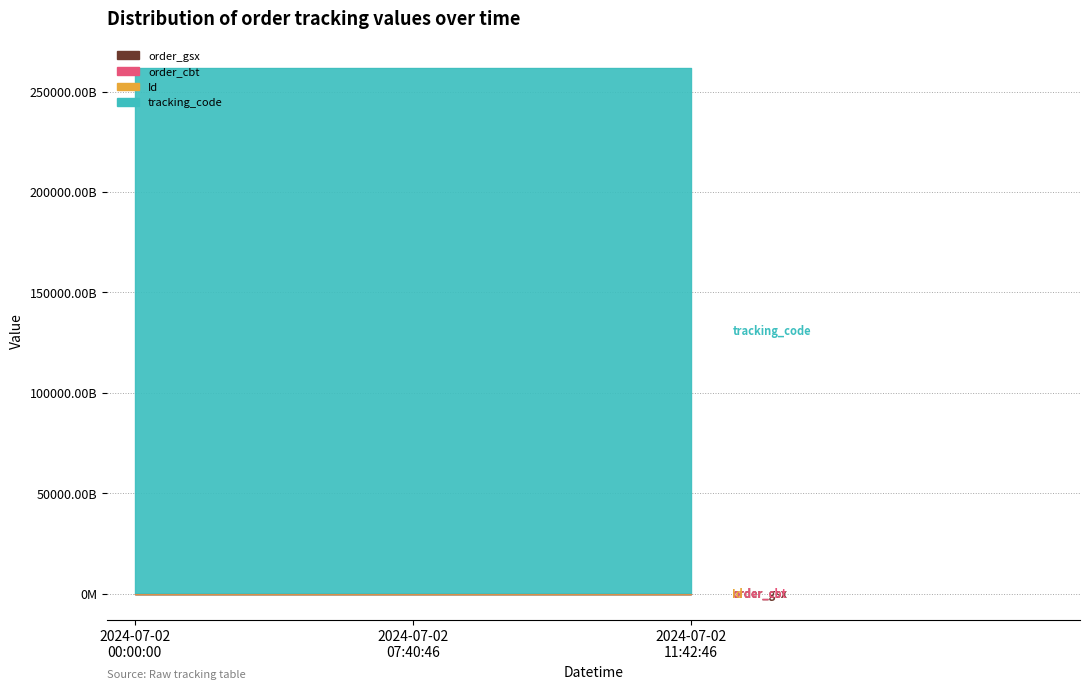

At which label is order_gsx closest to 572770?

2024-07-02 00:00:00